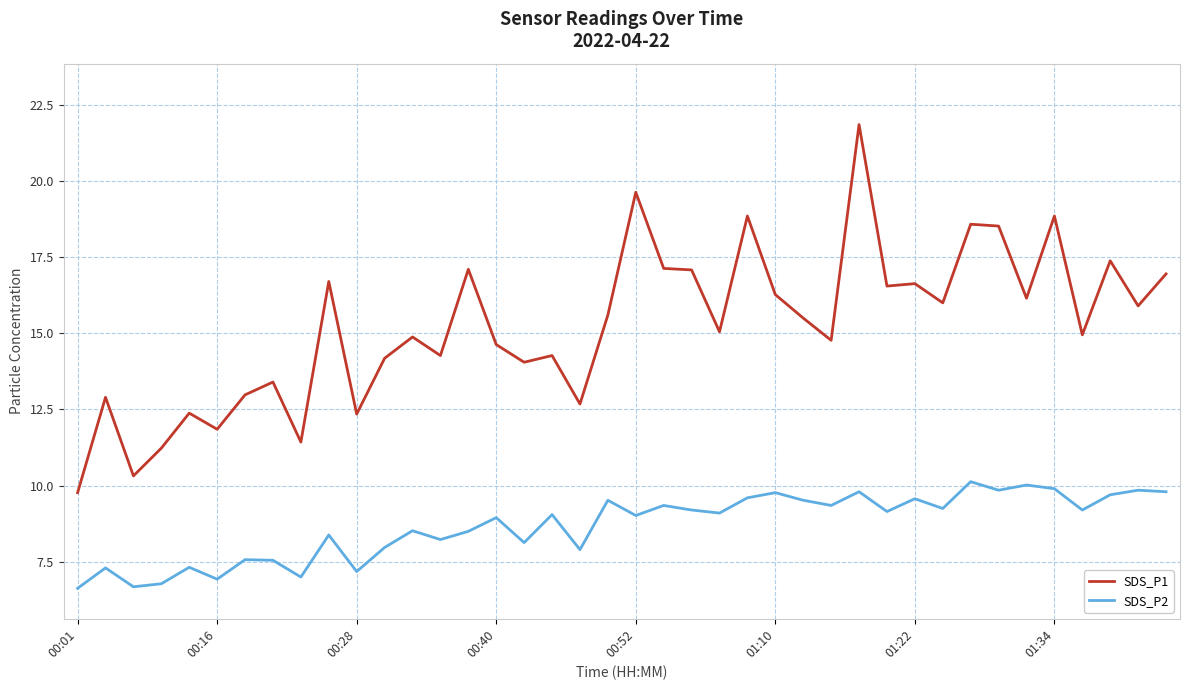

Rank the series by their maximum value, from highest to lowest.

SDS_P1, SDS_P2